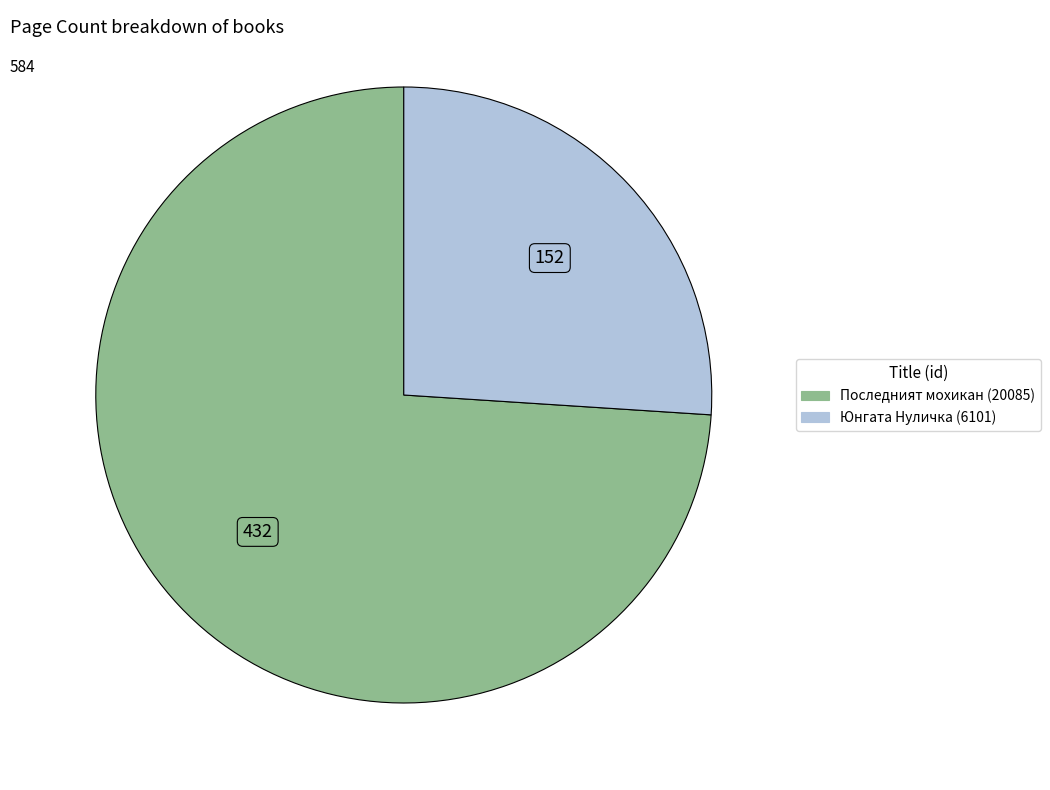

How many segments does this pie chart have?

2